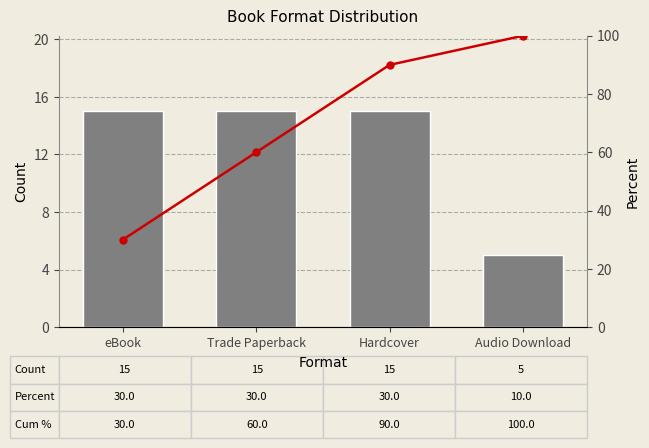

What value does the Cum % series have at Hardcover, to the nearest 10?

90